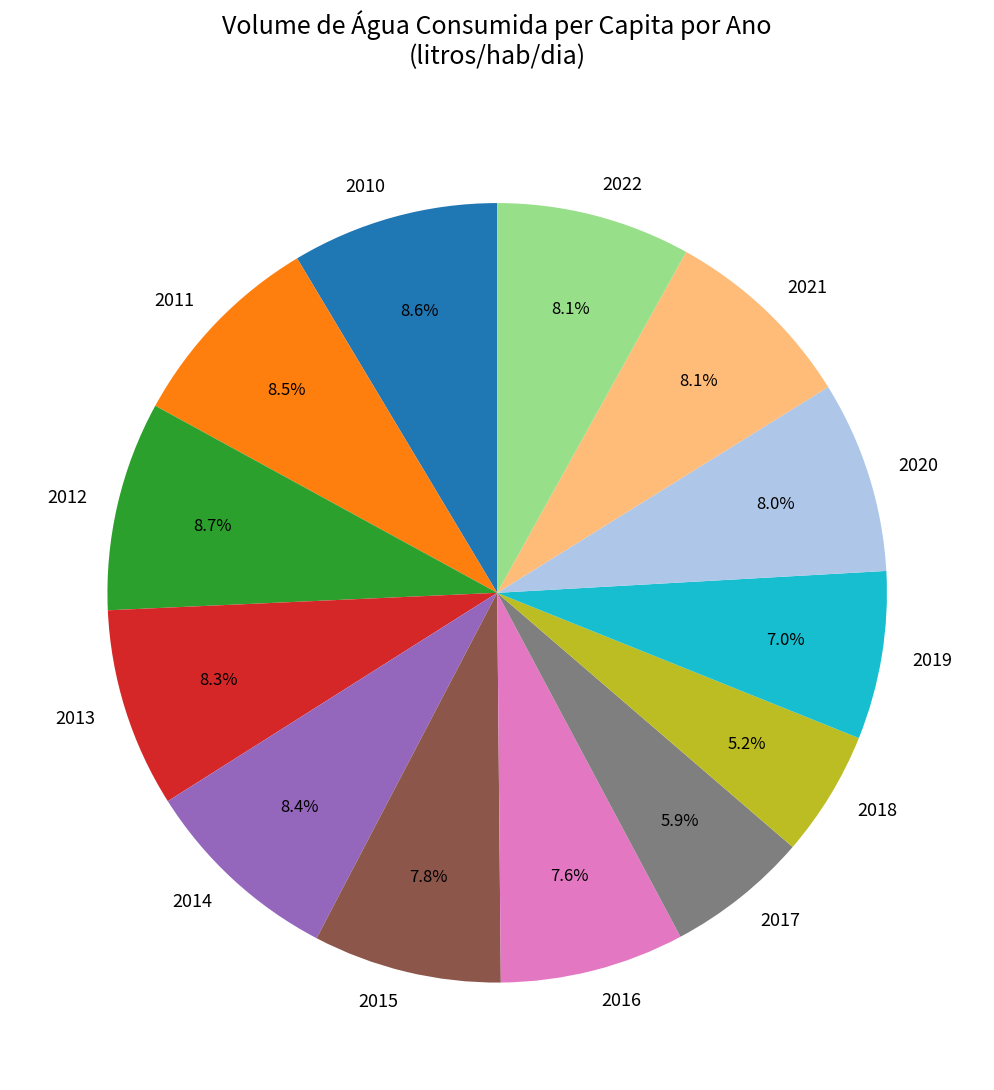

Combined, do 2020 and 2015 account for over 50%?

No